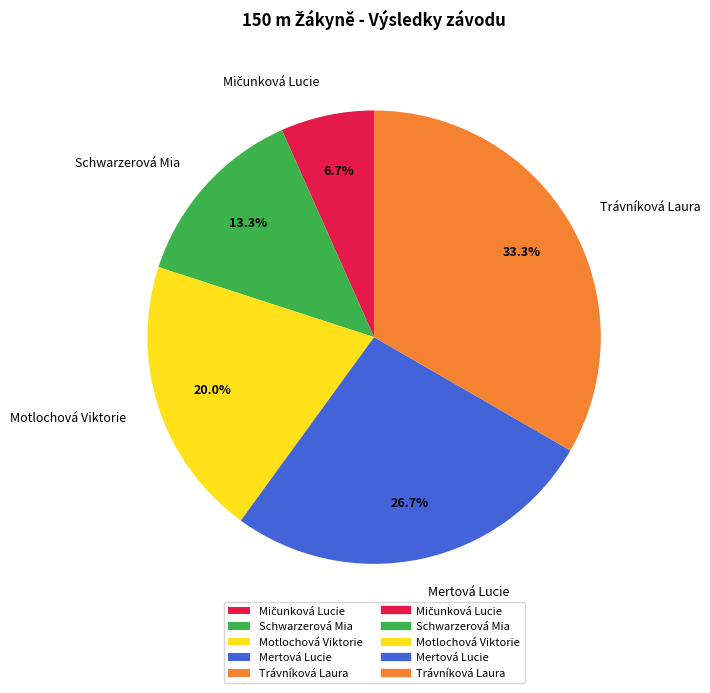

What percentage is the Motlochová Viktorie slice, to the nearest percent?

20%